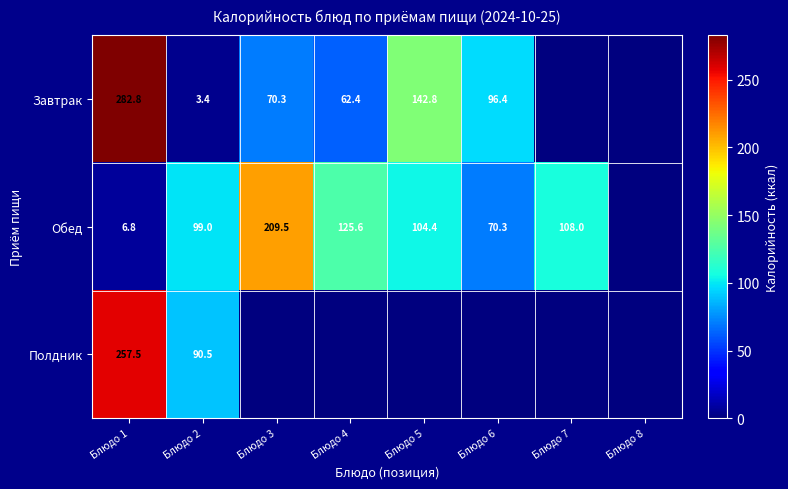

Is the value of Завтрак at Блюдо 1 greater than the value of Обед at Блюдо 3?

Yes